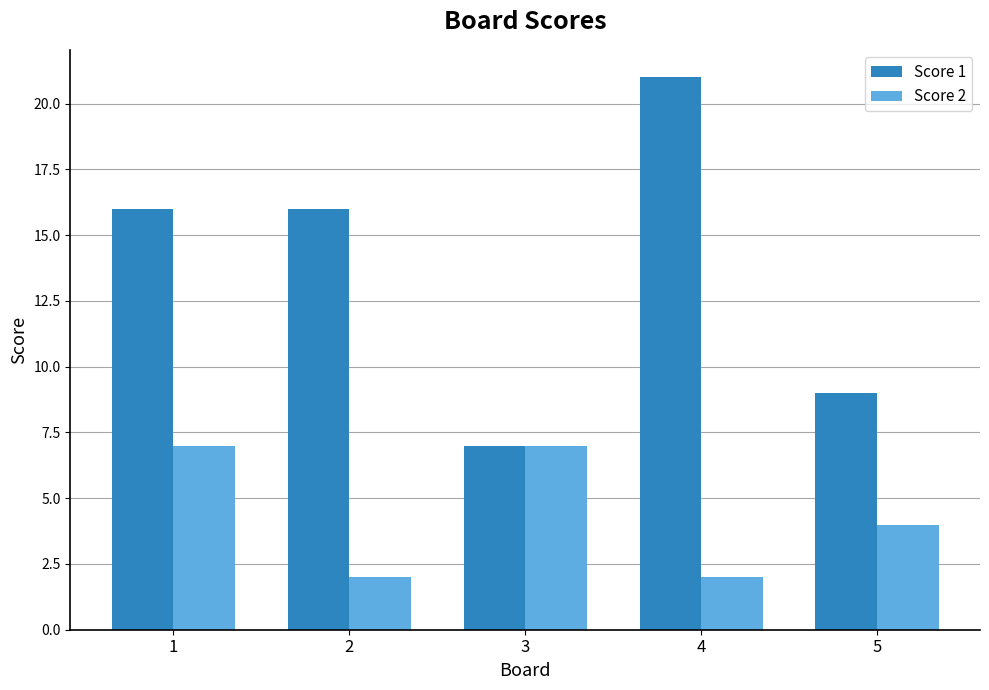

Which series changed the most between 4 and 5?

Score 1